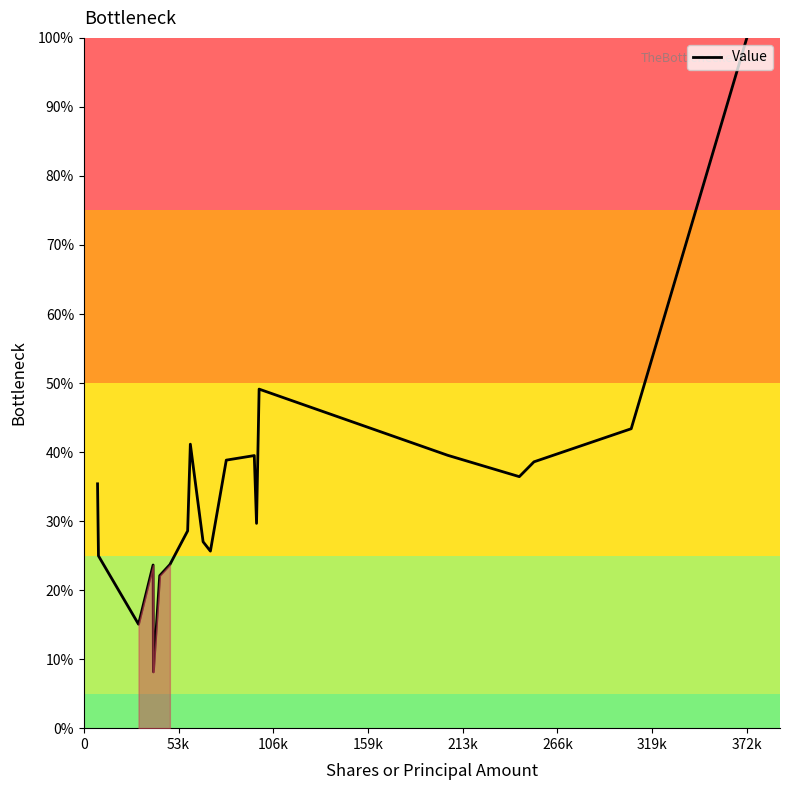

What is the difference between the maximum and minimum values?

91.9